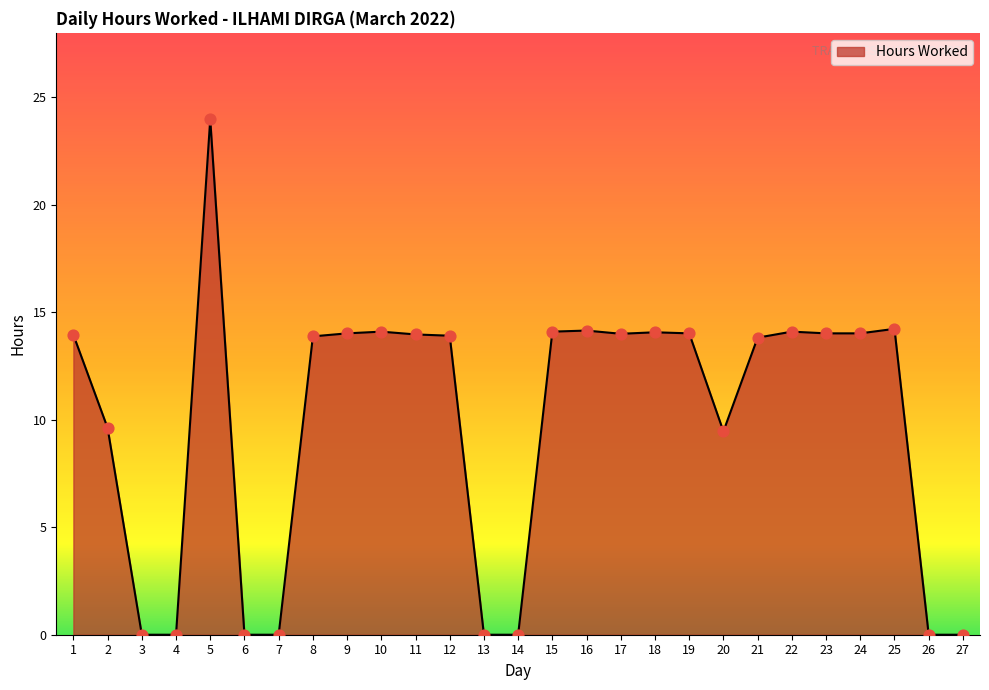

Between 20 and 11, which is larger?

11